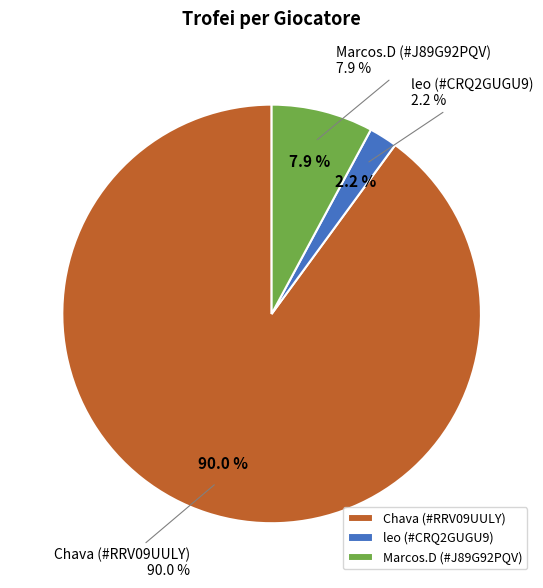

Do leo (#CRQ2GUGU9) and Marcos.D (#J89G92PQV) together represent more than half of the pie?

No